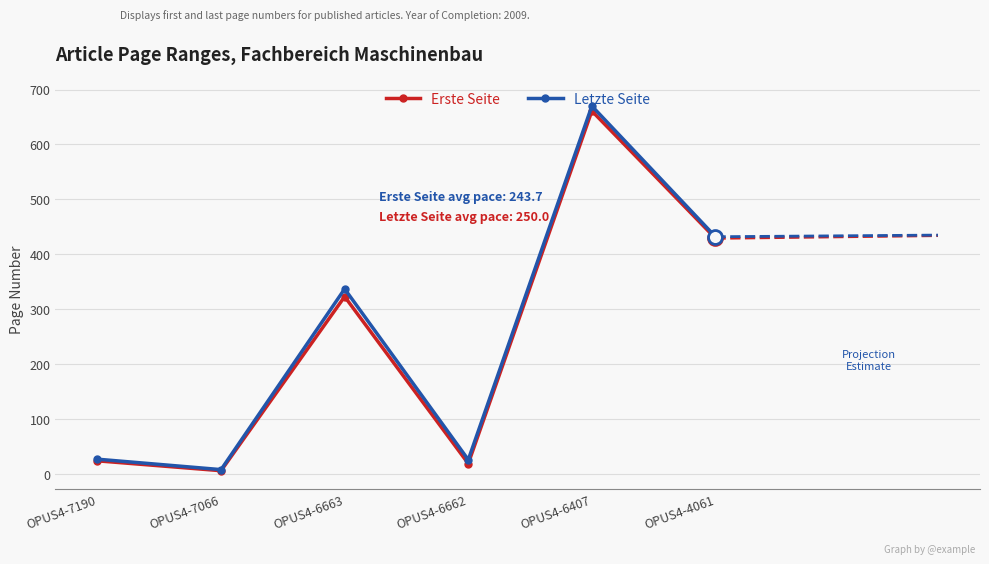

Which series has the widest spread of values?

Letzte Seite